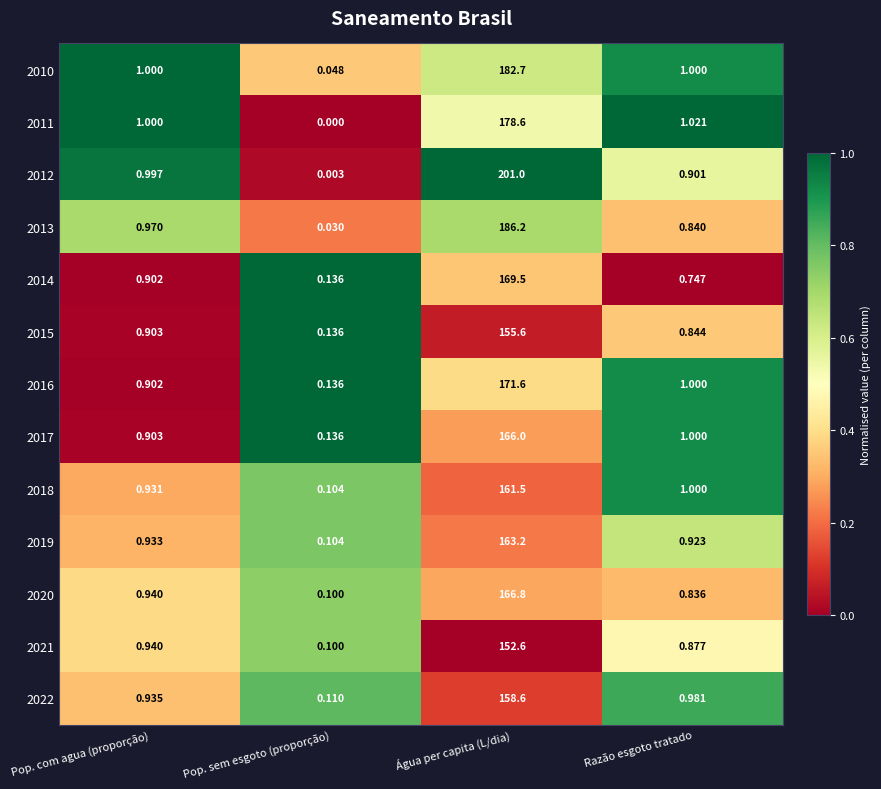

Which series has the largest total across all categories?

2012